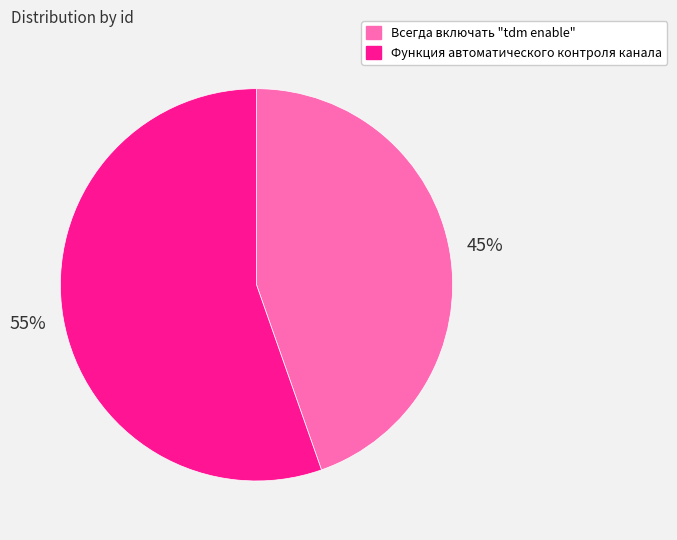

What is the ratio of the value at Функция автоматического контроля канала to the value at Всегда включать "tdm enable"?

1.2